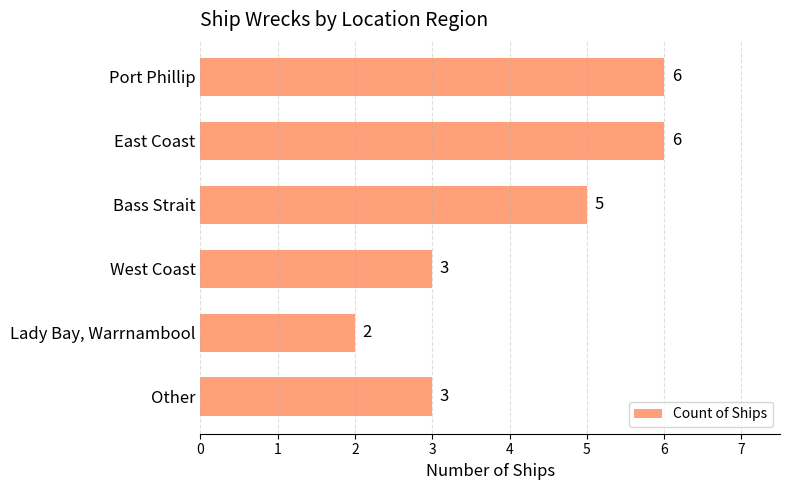

The value at Lady Bay, Warrnambool is 2. True or false?

True